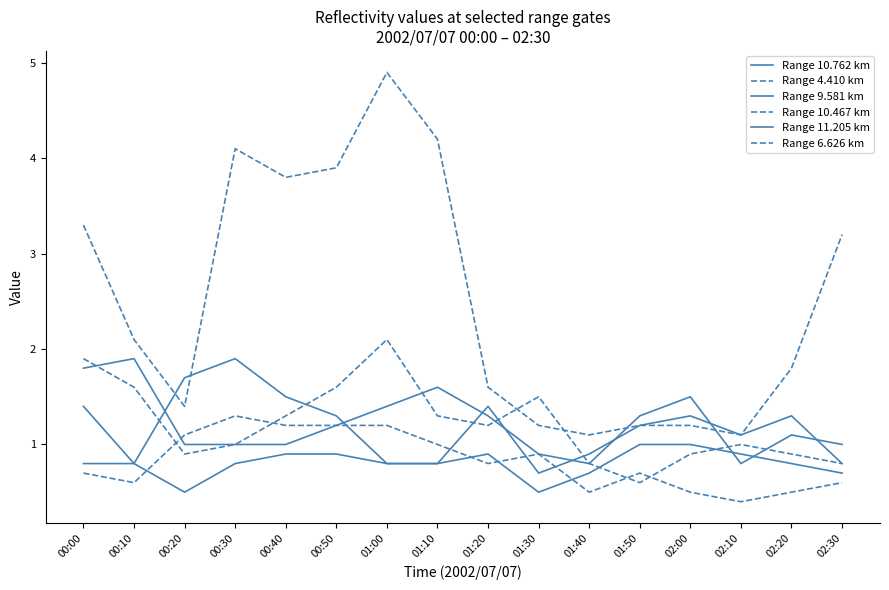

How many lines are shown in the chart?

6